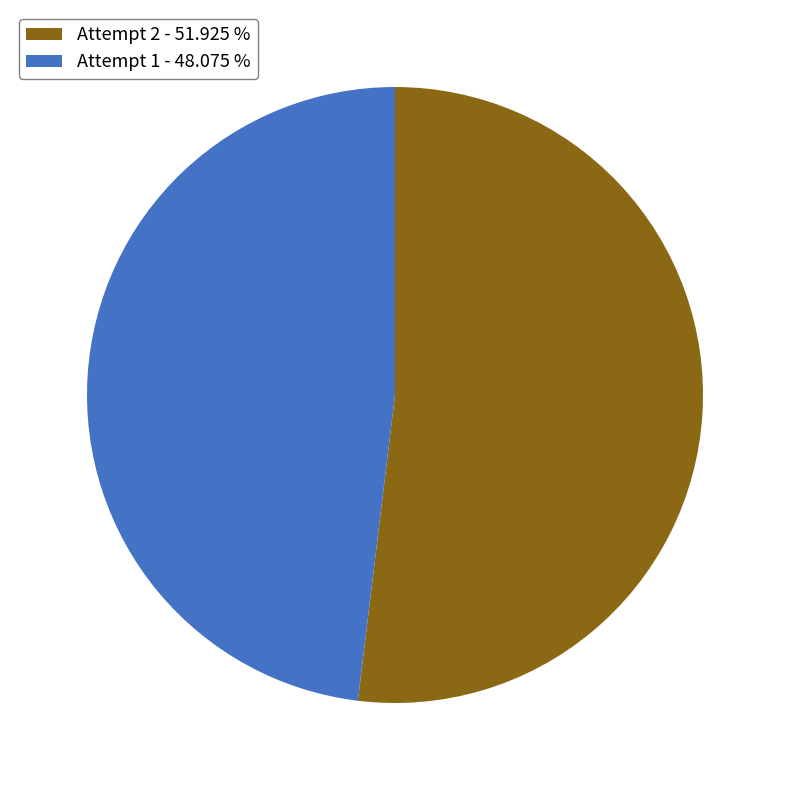

Does any single category account for the majority?

Yes